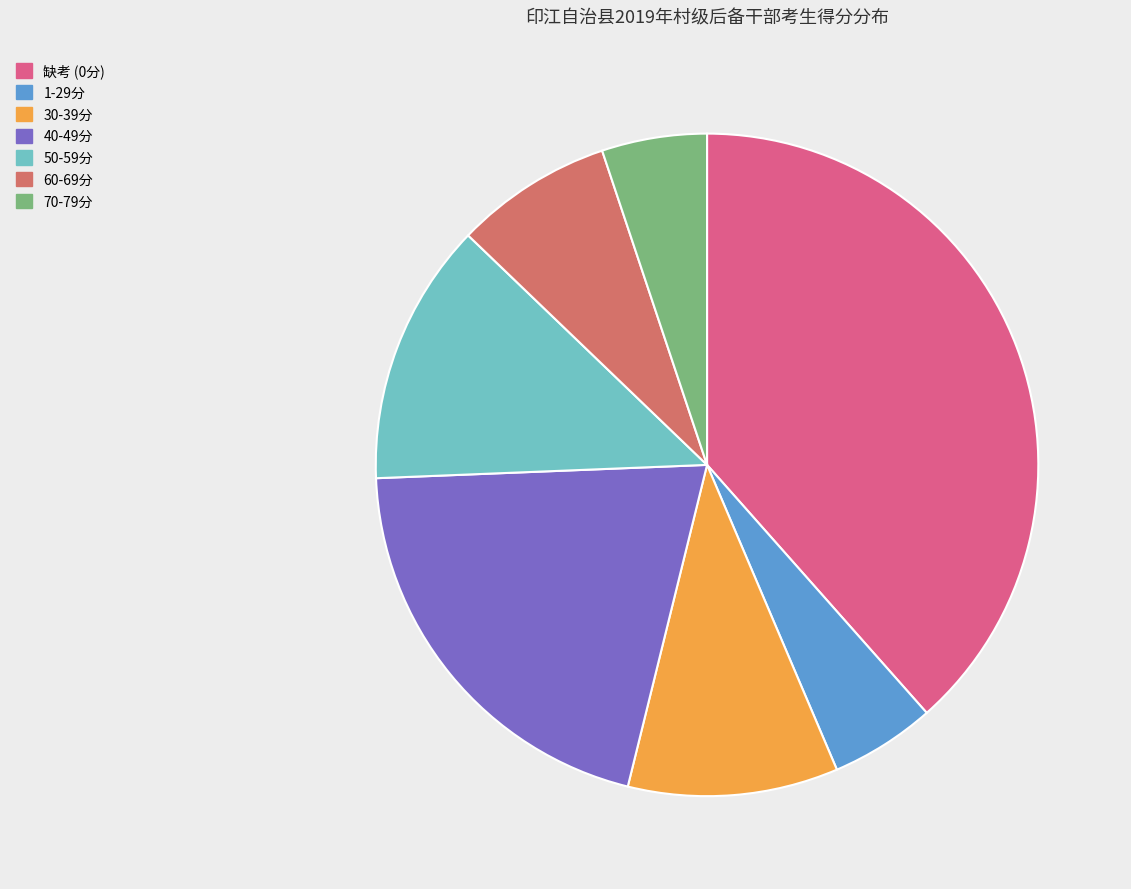

Combined, do 50-59分 and 30-39分 account for over 50%?

No